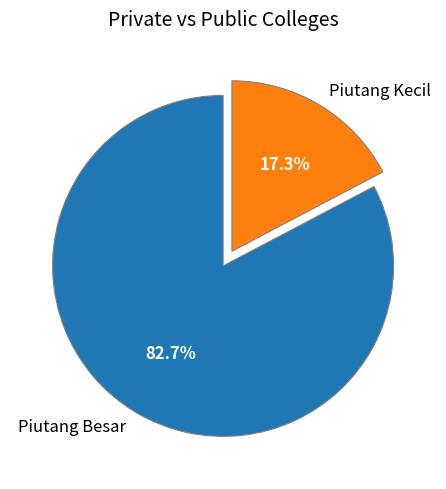

Which category has the smallest portion of the pie?

Piutang Kecil